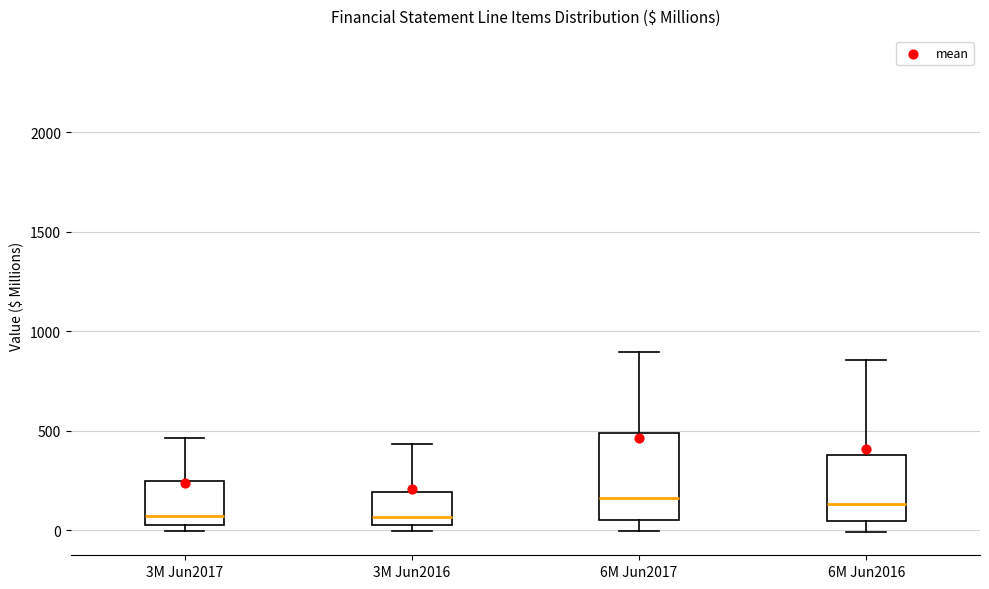

Where is the upper edge of the box for 6M Jun2017 on the y-axis? The values are not printed on the chart, so give them approximately, as read against the axis.

500